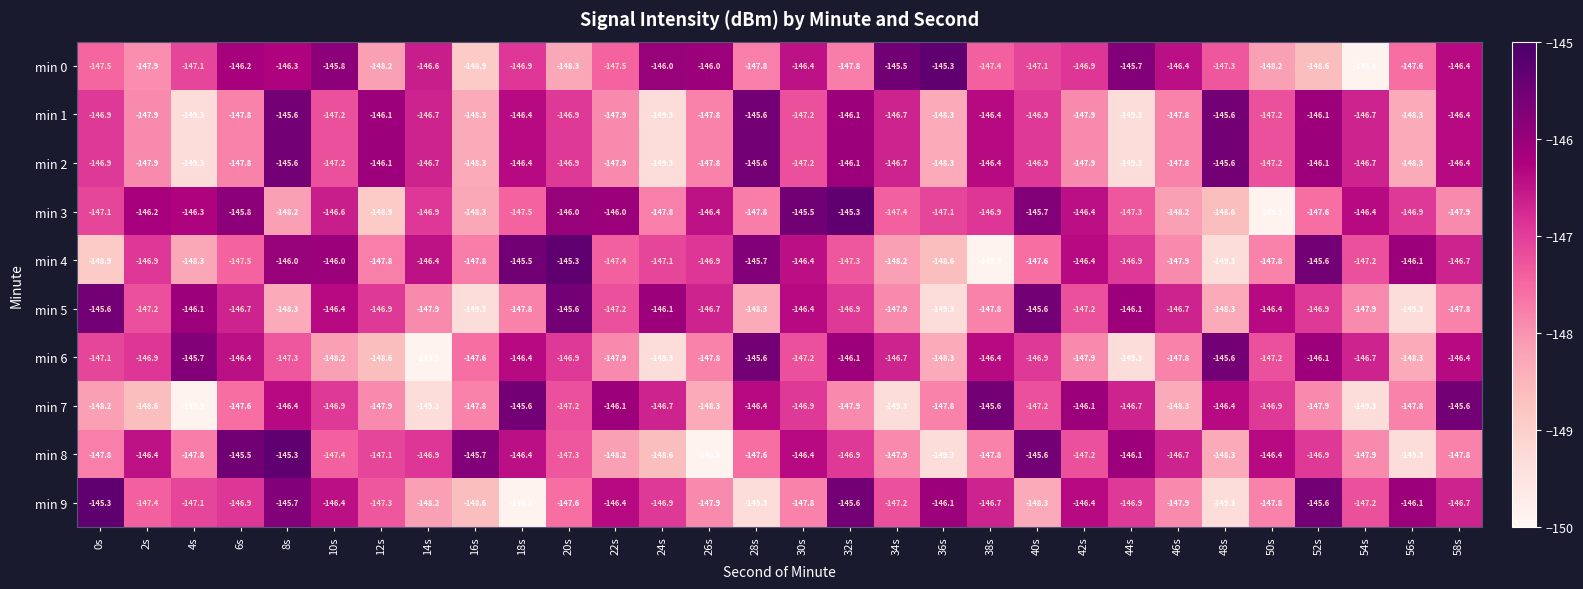

Which series changed the most between 48s and 54s?

min 7